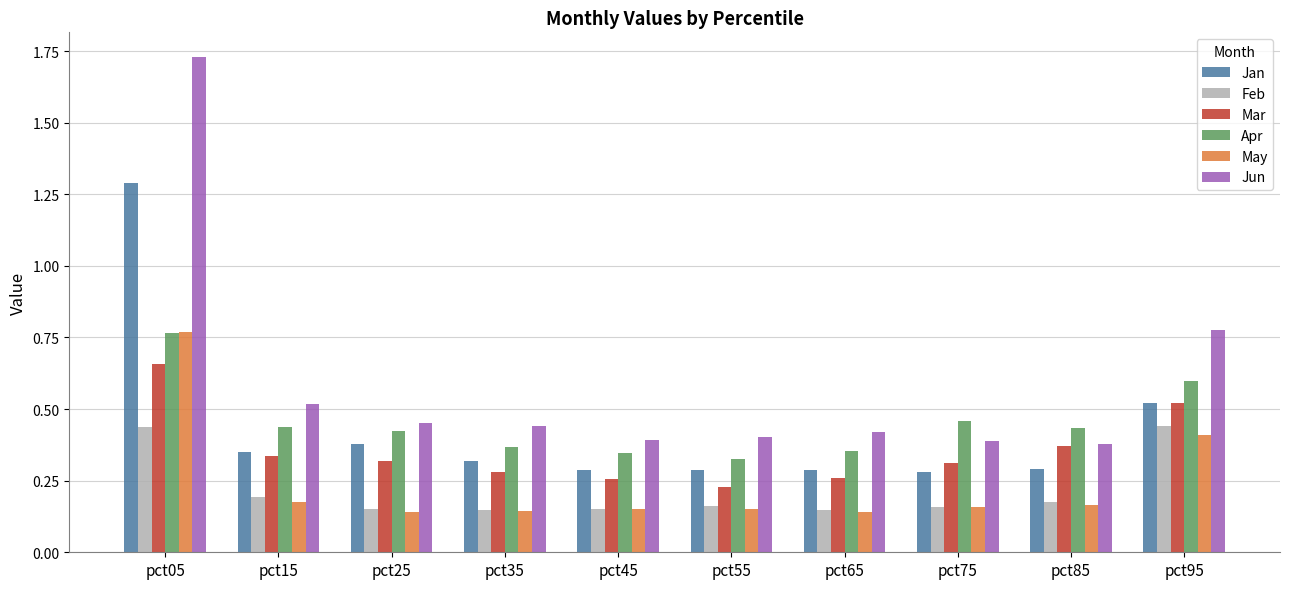

The value of Mar at pct65 is 0.1. True or false?

False